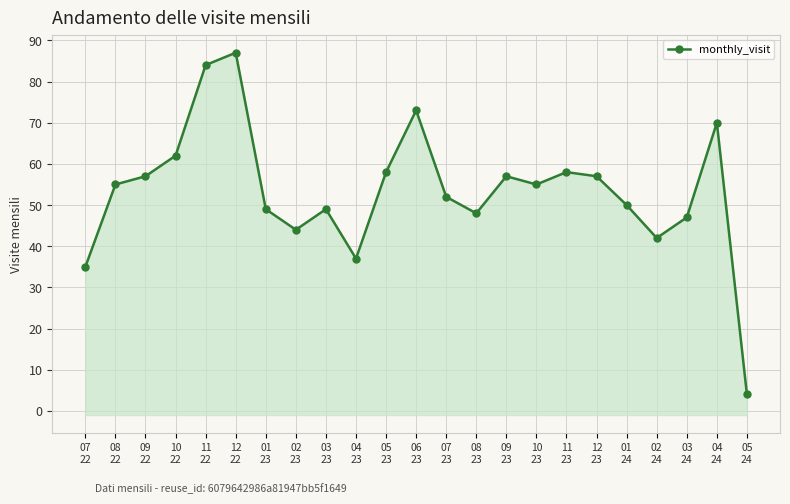

How many points are lower than both their immediate neighbors (excluding endpoints)?

5